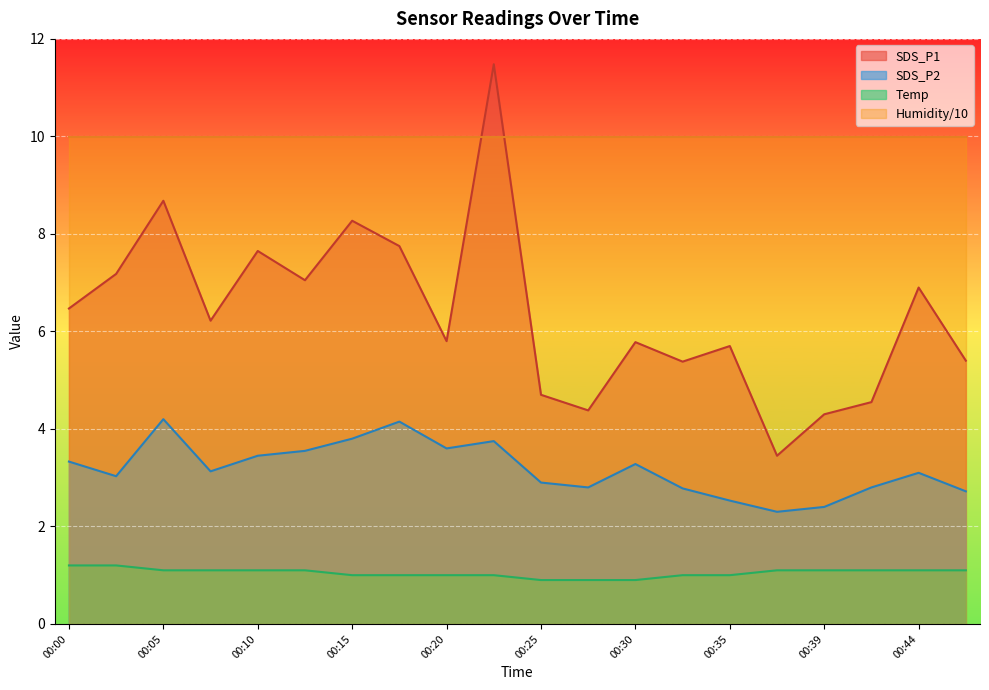

Reading left to right, list all the values displayed in this chart.

SDS_P1: 6.5	7.2	8.7	6.2	7.7	7.0	8.3	7.8	5.8	11.5	4.7	4.4	5.8	5.4	5.7	3.5	4.3	4.5	6.9	5.4
SDS_P2: 3.3	3.0	4.2	3.1	3.5	3.5	3.8	4.2	3.6	3.8	2.9	2.8	3.3	2.8	2.5	2.3	2.4	2.8	3.1	2.7
Temp: 1.2	1.2	1.1	1.1	1.1	1.1	1.0	1.0	1.0	1.0	0.9	0.9	0.9	1.0	1.0	1.1	1.1	1.1	1.1	1.1